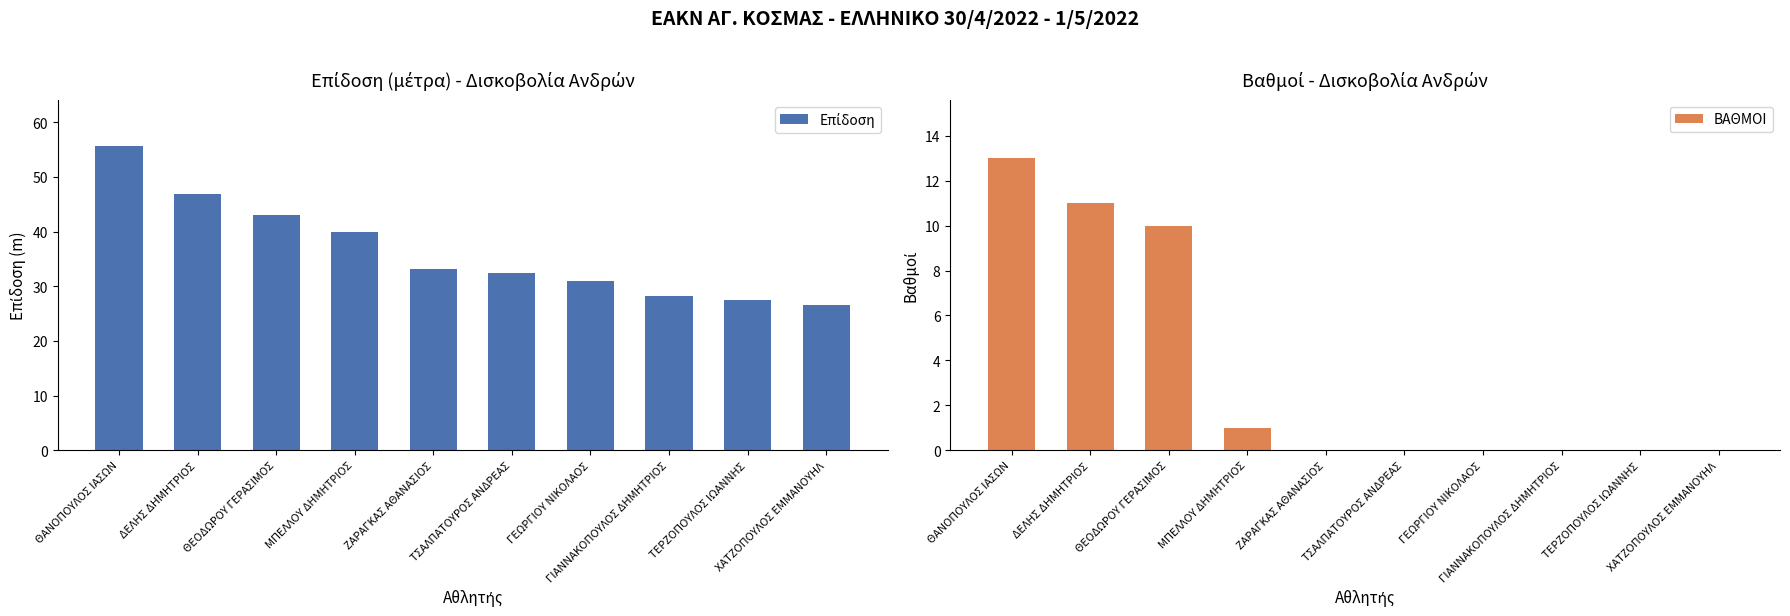

At how many categories does at least one series exceed 31?

6